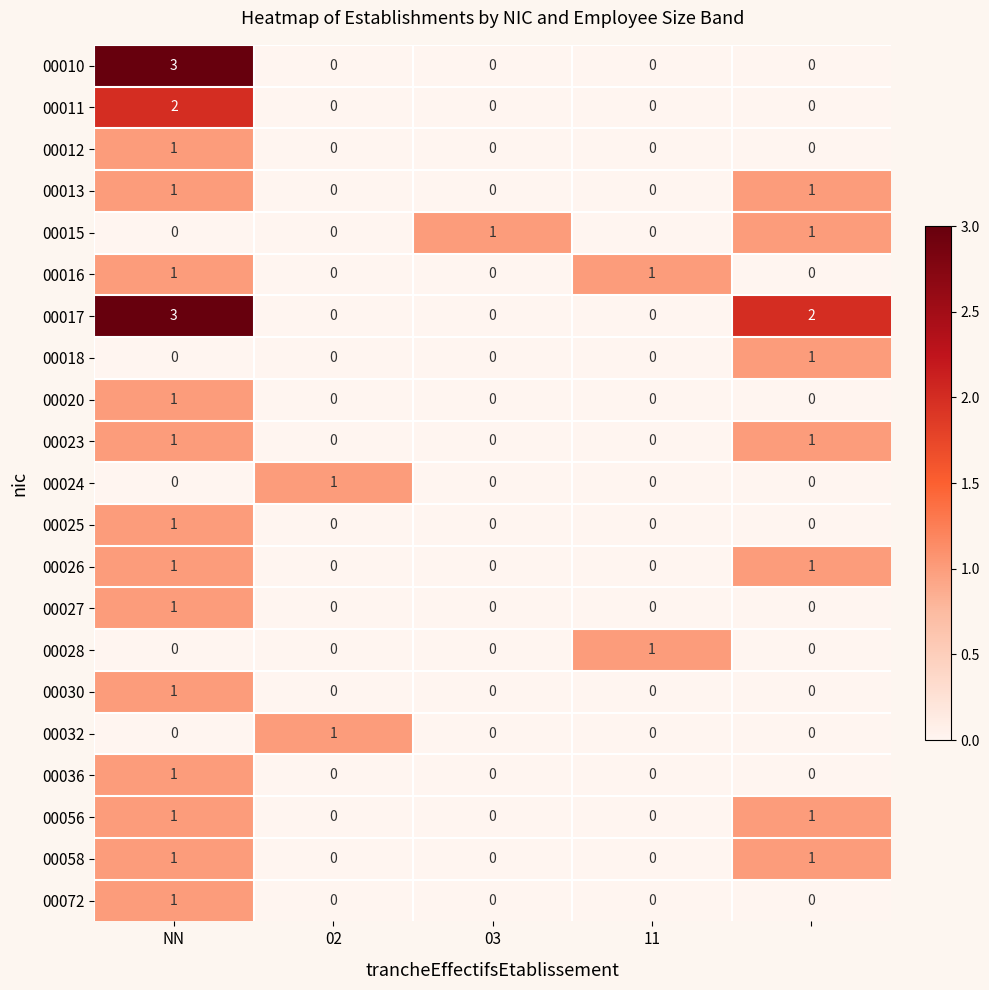

At how many categories does at least one series exceed 0?

5